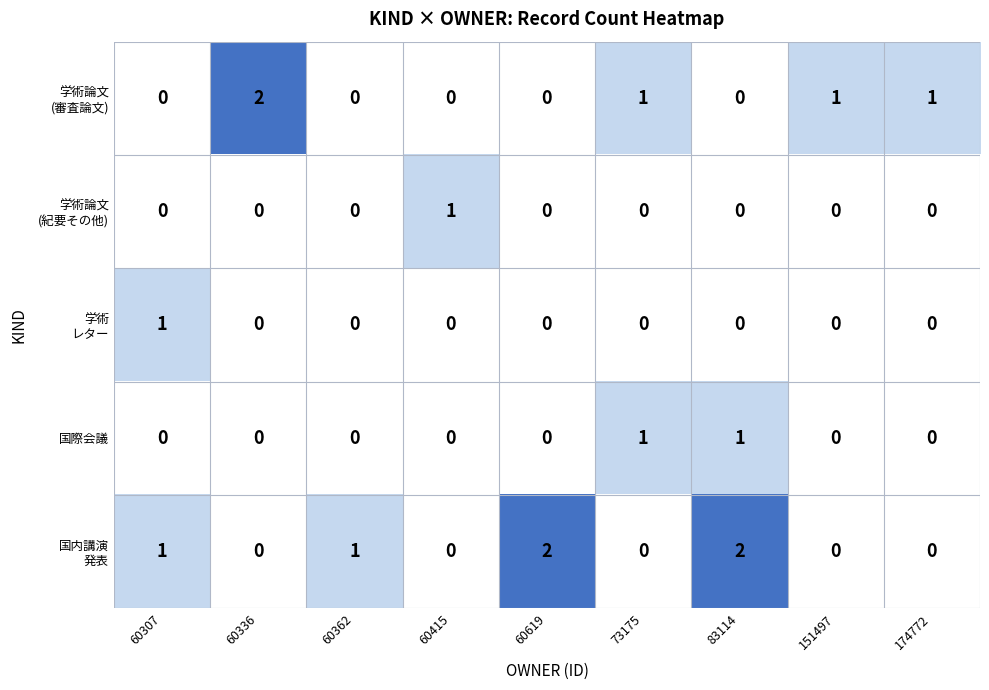

At which category is the sum across all series the highest?

83114